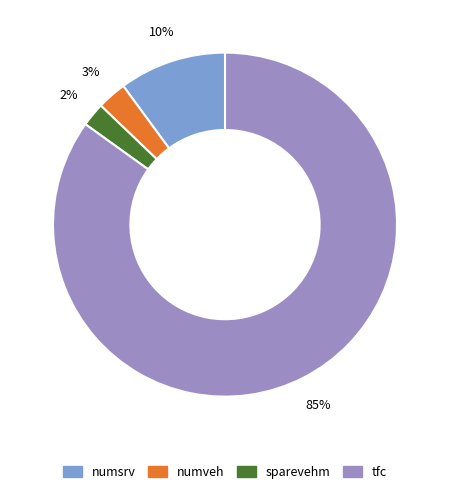

How many slices are in this pie chart?

4